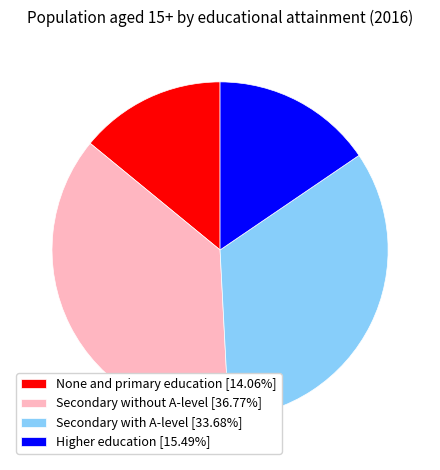

What is the ratio of the value at None and primary education to the value at Secondary with A-level?

0.4